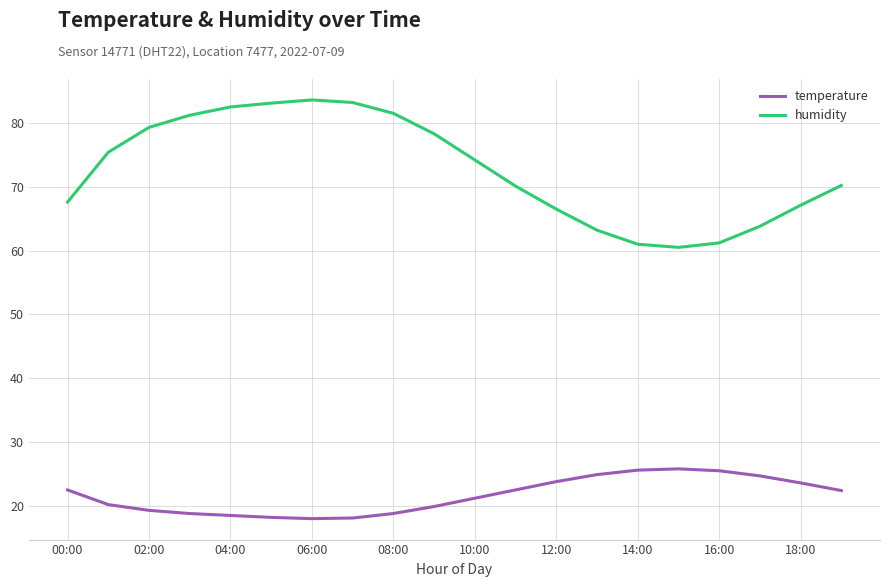

Which series has the largest total across all categories?

humidity